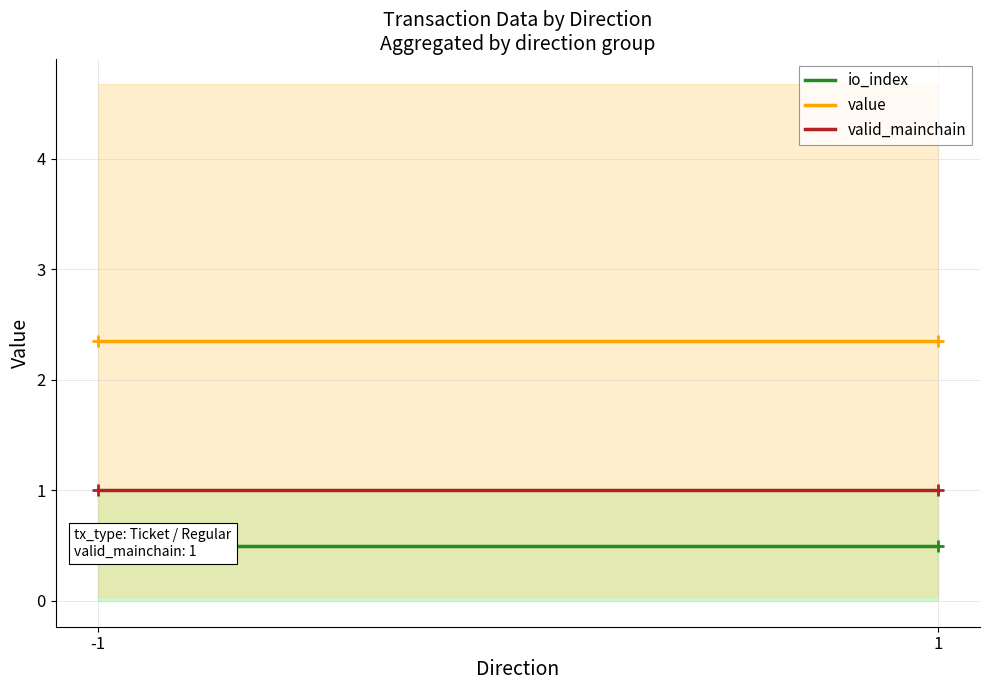

What is the value of the value point at the 1st from the left?

2.4